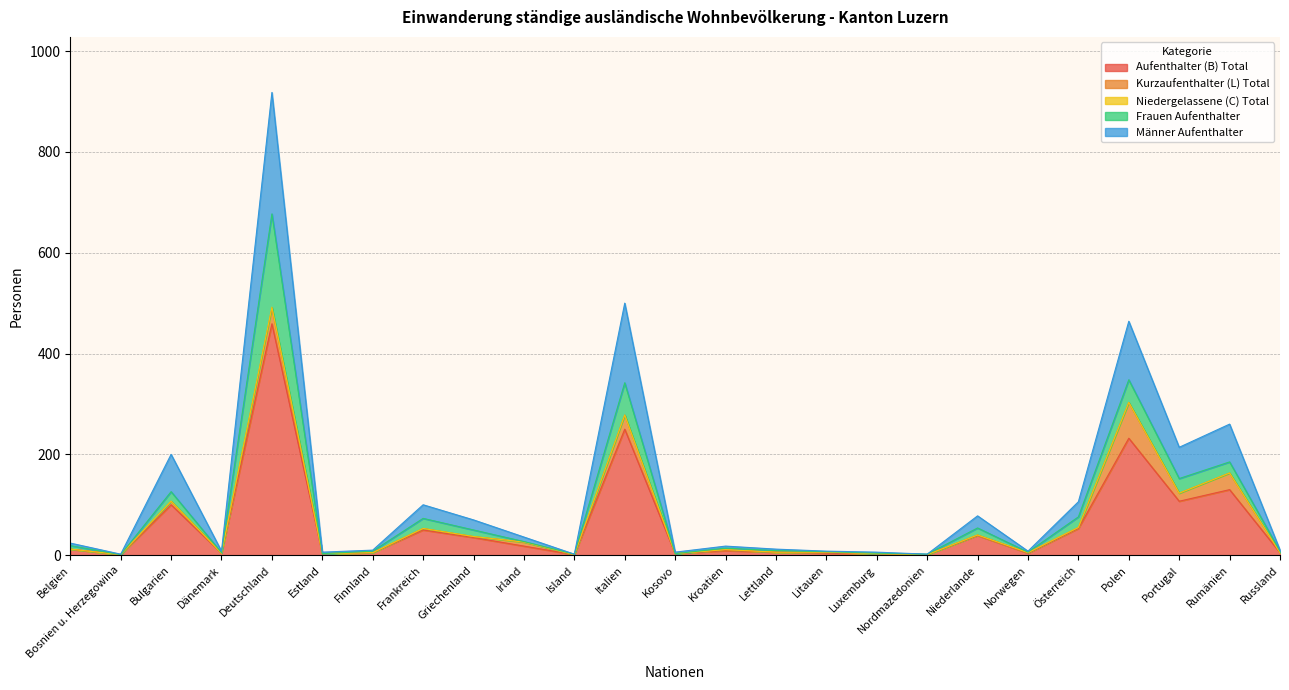

Reading left to right, transcribe all the data shown in this chart.

Aufenthalter (B) Total: 12	1	100	4	459	3	5	50	35	18	1	250	3	9	6	4	3	1	39	4	53	232	107	130	5
Kurzaufenthalter (L) Total: 0	0	7	0	31	0	0	3	2	8	0	28	0	2	0	2	0	0	1	1	2	71	16	33	0
Niedergelassene (C) Total: 0	0	0	0	2	0	0	0	0	0	0	0	0	0	0	0	0	0	0	0	0	0	0	0	0
Frauen Aufenthalter: 7	0	19	1	185	0	3	20	13	1	1	64	0	3	3	1	1	1	14	1	21	45	29	22	3
Männer Aufenthalter: 5	1	74	3	241	3	2	27	20	9	0	158	3	4	3	1	2	0	24	2	30	116	62	75	2